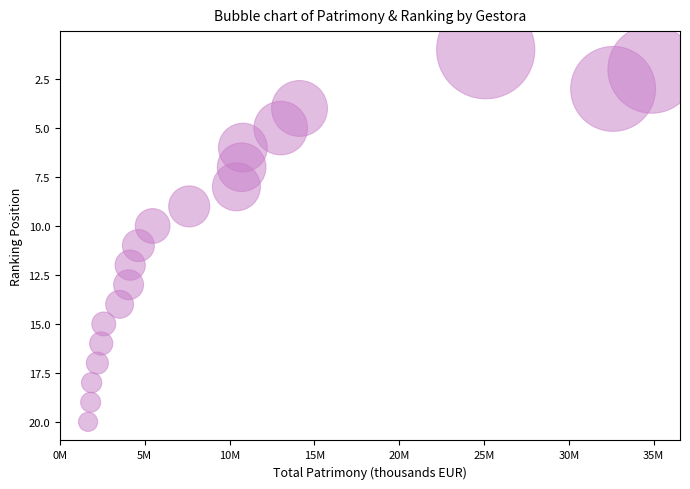

What is the range of Y values (max minus min)?

19